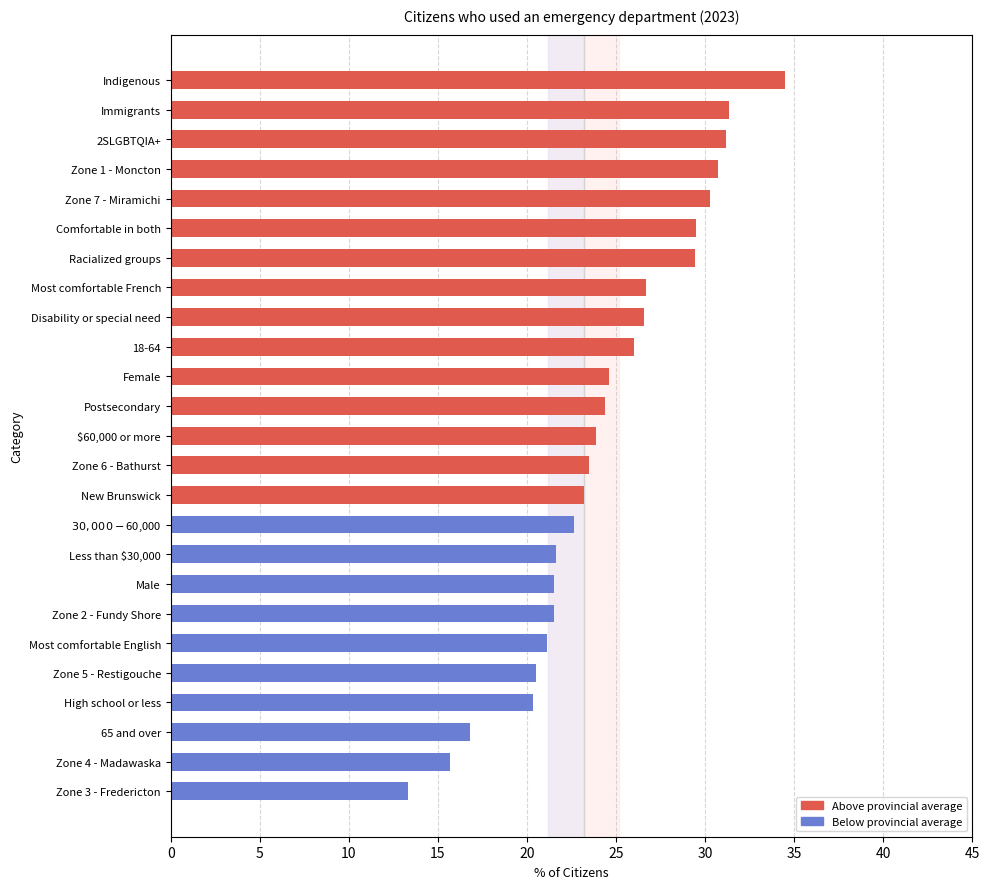

What position from the right is Comfortable in both?

20